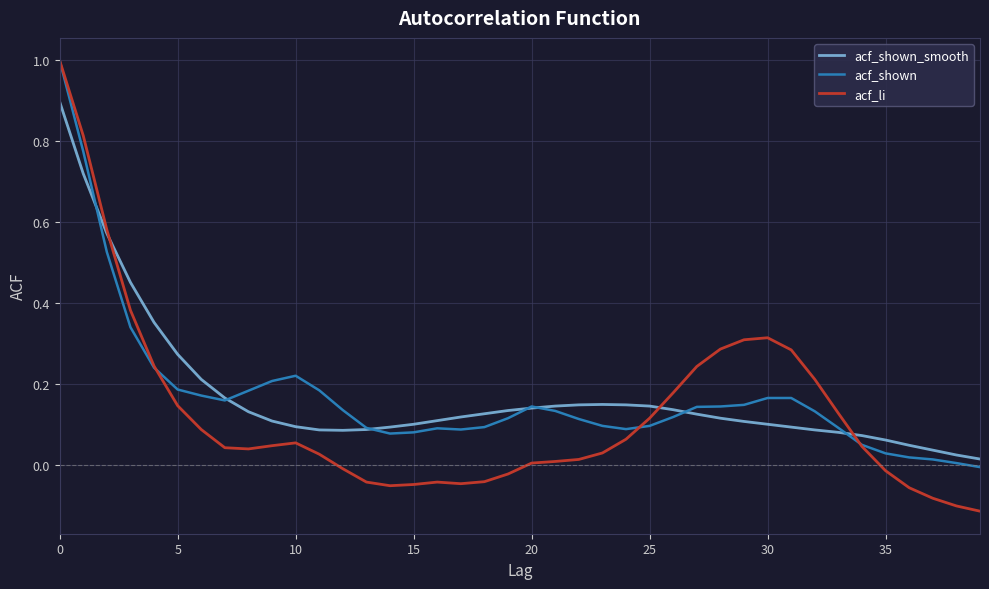

Which series has the largest range (max minus min)?

acf_li